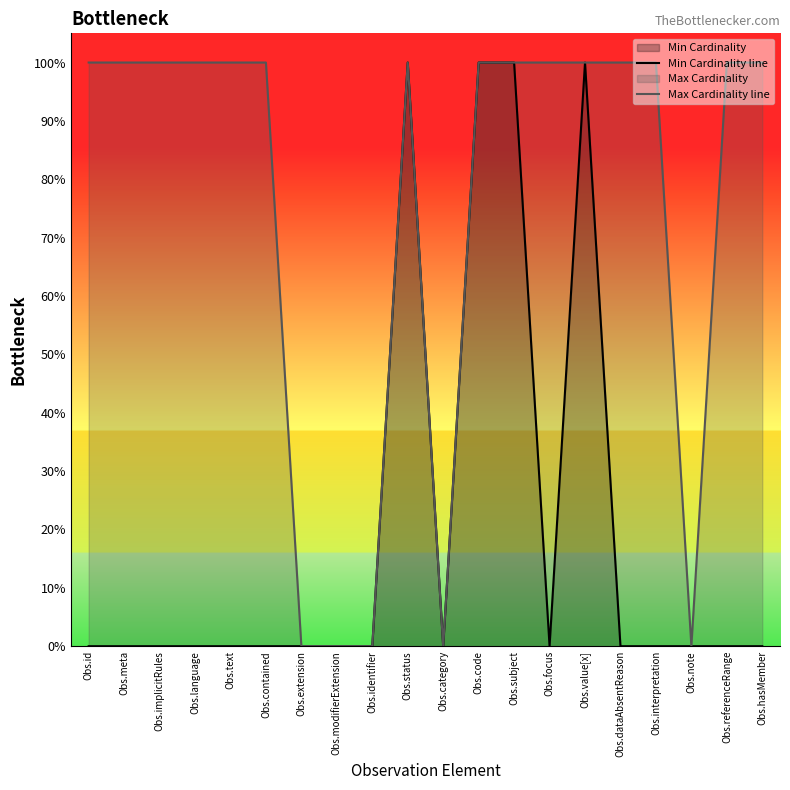

Rank the series by their average value, from lowest to highest.

Min Cardinality line, Max Cardinality line